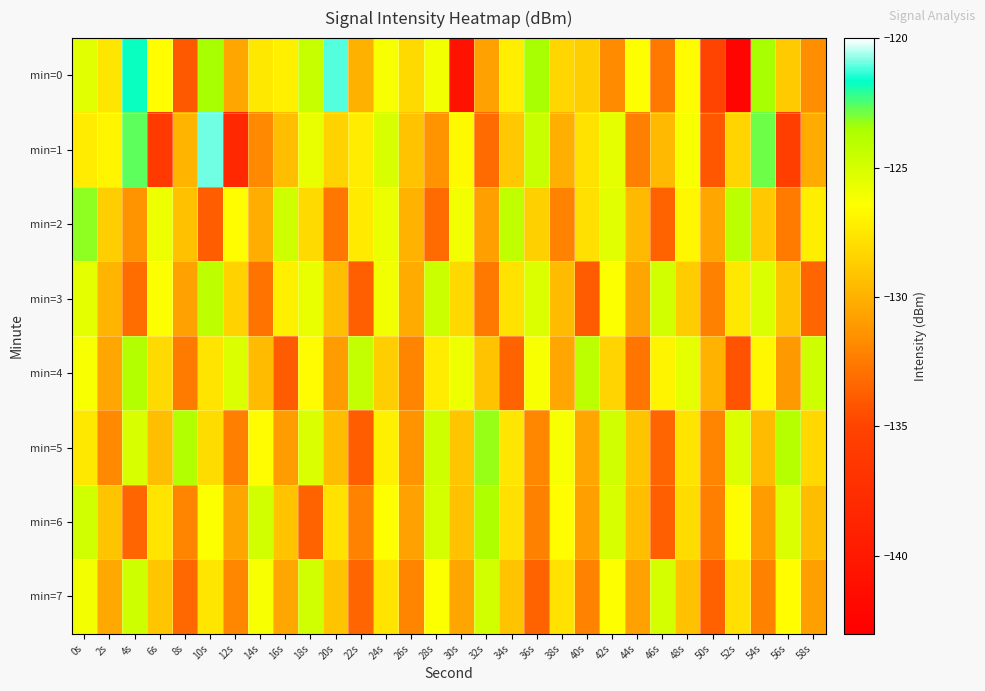

Reading right to left, extract all data points from this chart.

min=0: 58s=-131.5	56s=-128.8	54s=-123.5	52s=-142.4	50s=-135.0	48s=-126.6	46s=-132.6	44s=-126.5	42s=-131.7	40s=-128.6	38s=-128.3	36s=-123.5	34s=-127.3	32s=-130.8	30s=-140.6	28s=-126.0	26s=-128.2	24s=-126.2	22s=-130.0	20s=-121.1	18s=-124.5	16s=-127.2	14s=-127.5	12s=-130.4	10s=-123.5	8s=-133.9	6s=-126.5	4s=-121.8	2s=-127.6	0s=-125.4
min=1: 58s=-130.3	56s=-135.6	54s=-122.8	52s=-128.4	50s=-134.1	48s=-126.2	46s=-129.7	44s=-132.3	42s=-125.6	40s=-127.8	38s=-130.1	36s=-124.5	34s=-128.9	32s=-133.2	30s=-126.7	28s=-131.4	26s=-129.2	24s=-125.1	22s=-127.3	20s=-128.5	18s=-125.7	16s=-129.3	14s=-131.9	12s=-138.2	10s=-120.9	8s=-129.8	6s=-136.1	4s=-122.7	2s=-126.9	0s=-127.3
min=2: 58s=-127.2	56s=-132.4	54s=-128.9	52s=-124.1	50s=-130.5	48s=-126.8	46s=-133.5	44s=-129.7	42s=-125.4	40s=-127.9	38s=-132.1	36s=-128.6	34s=-124.3	32s=-130.8	30s=-126.1	28s=-133.2	26s=-129.9	24s=-125.8	22s=-127.4	20s=-132.6	18s=-128.1	16s=-124.7	14s=-130.2	12s=-126.5	10s=-133.8	8s=-129.3	6s=-125.9	4s=-131.4	2s=-128.7	0s=-123.2
min=3: 58s=-133.4	56s=-129.1	54s=-125.2	52s=-127.5	50s=-132.2	48s=-128.8	46s=-124.9	44s=-130.6	42s=-126.3	40s=-133.9	38s=-129.6	36s=-125.3	34s=-127.8	32s=-132.5	30s=-128.2	28s=-124.6	26s=-130.3	24s=-126.0	22s=-133.7	20s=-129.4	18s=-125.7	16s=-127.1	14s=-132.8	12s=-128.5	10s=-124.2	8s=-130.7	6s=-126.4	4s=-133.1	2s=-129.8	0s=-125.5
min=4: 58s=-124.7	56s=-131.1	54s=-126.8	52s=-134.2	50s=-129.9	48s=-125.6	46s=-127.0	44s=-132.7	42s=-128.4	40s=-124.1	38s=-130.5	36s=-126.2	34s=-133.5	32s=-129.2	30s=-125.9	28s=-127.3	26s=-132.0	24s=-128.7	22s=-124.4	20s=-130.9	18s=-126.6	16s=-133.9	14s=-129.6	12s=-125.3	10s=-127.7	8s=-132.4	6s=-128.1	4s=-123.8	2s=-130.5	0s=-126.2
min=5: 58s=-128.2	56s=-123.9	54s=-129.6	52s=-125.3	50s=-132.0	48s=-127.7	46s=-133.4	44s=-129.1	42s=-124.8	40s=-130.5	38s=-126.2	36s=-131.9	34s=-127.6	32s=-123.3	30s=-129.0	28s=-124.7	26s=-131.4	24s=-127.1	22s=-133.8	20s=-129.5	18s=-125.2	16s=-130.9	14s=-126.6	12s=-132.3	10s=-128.0	8s=-123.7	6s=-129.4	4s=-125.1	2s=-131.8	0s=-127.5
min=6: 58s=-129.5	56s=-125.2	54s=-130.9	52s=-126.6	50s=-132.3	48s=-128.0	46s=-133.7	44s=-129.4	42s=-125.1	40s=-130.8	38s=-126.5	36s=-132.2	34s=-127.9	32s=-123.6	30s=-129.3	28s=-125.0	26s=-130.7	24s=-126.4	22s=-132.1	20s=-127.8	18s=-133.5	16s=-129.2	14s=-124.9	12s=-130.6	10s=-126.3	8s=-132.0	6s=-127.7	4s=-133.4	2s=-129.1	0s=-124.8
min=7: 58s=-130.8	56s=-126.5	54s=-132.2	52s=-127.9	50s=-133.6	48s=-129.3	46s=-125.0	44s=-130.7	42s=-126.4	40s=-132.1	38s=-127.8	36s=-133.5	34s=-129.2	32s=-124.9	30s=-130.6	28s=-126.3	26s=-132.0	24s=-127.7	22s=-133.4	20s=-129.1	18s=-124.8	16s=-130.5	14s=-126.2	12s=-131.9	10s=-127.6	8s=-133.3	6s=-129.0	4s=-124.7	2s=-130.4	0s=-126.1